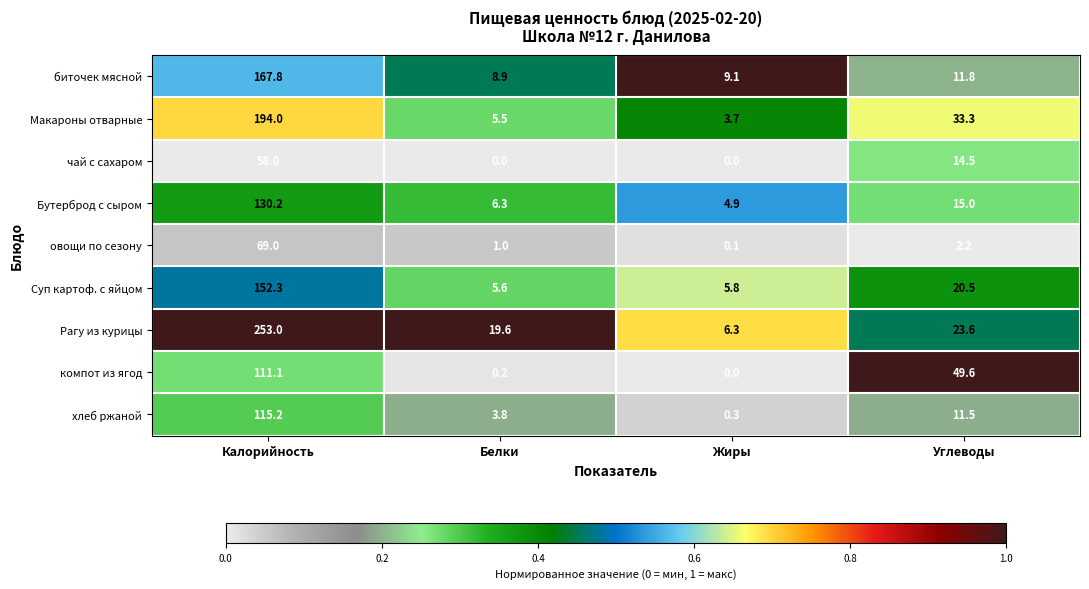

Which series changed the most between Жиры and Углеводы?

компот из ягод